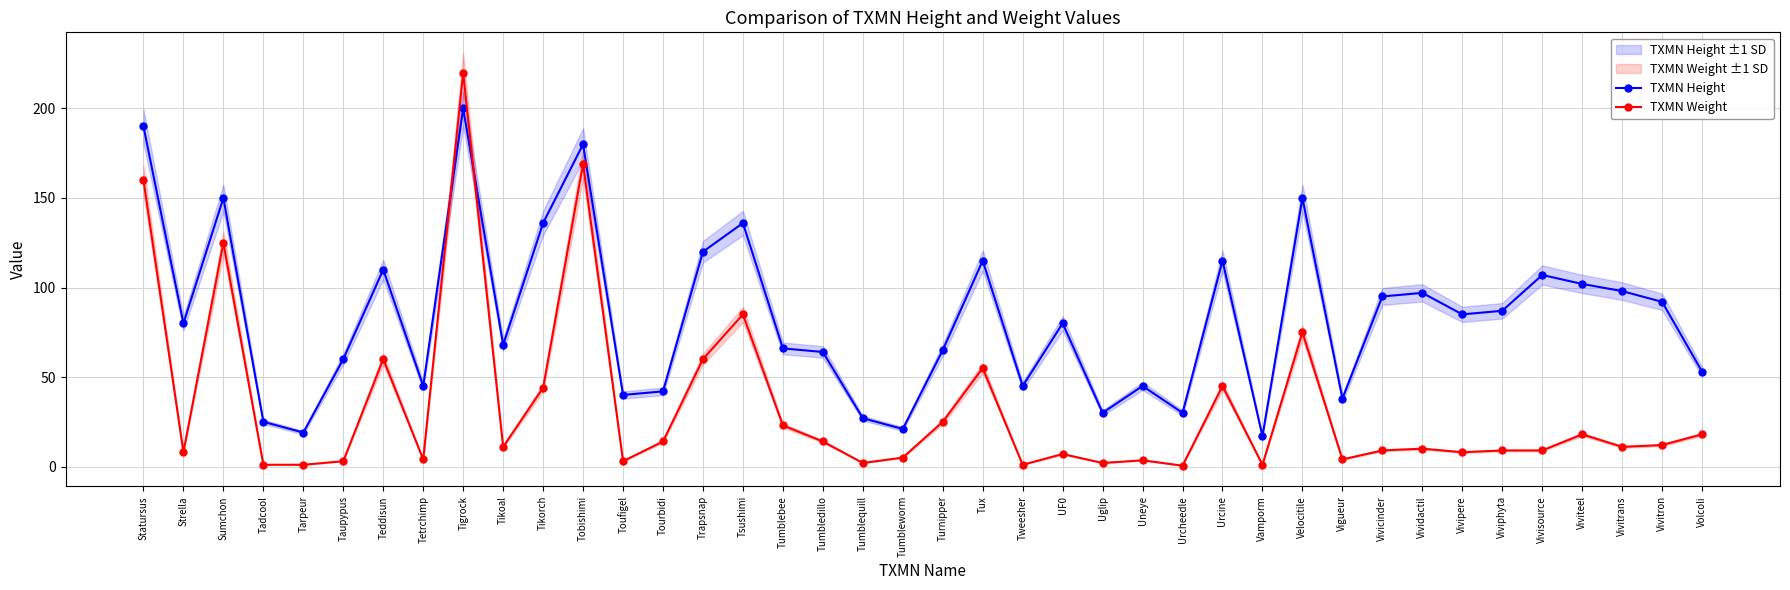

What is the approximate value of TXMN Weight at UF0?

7.0